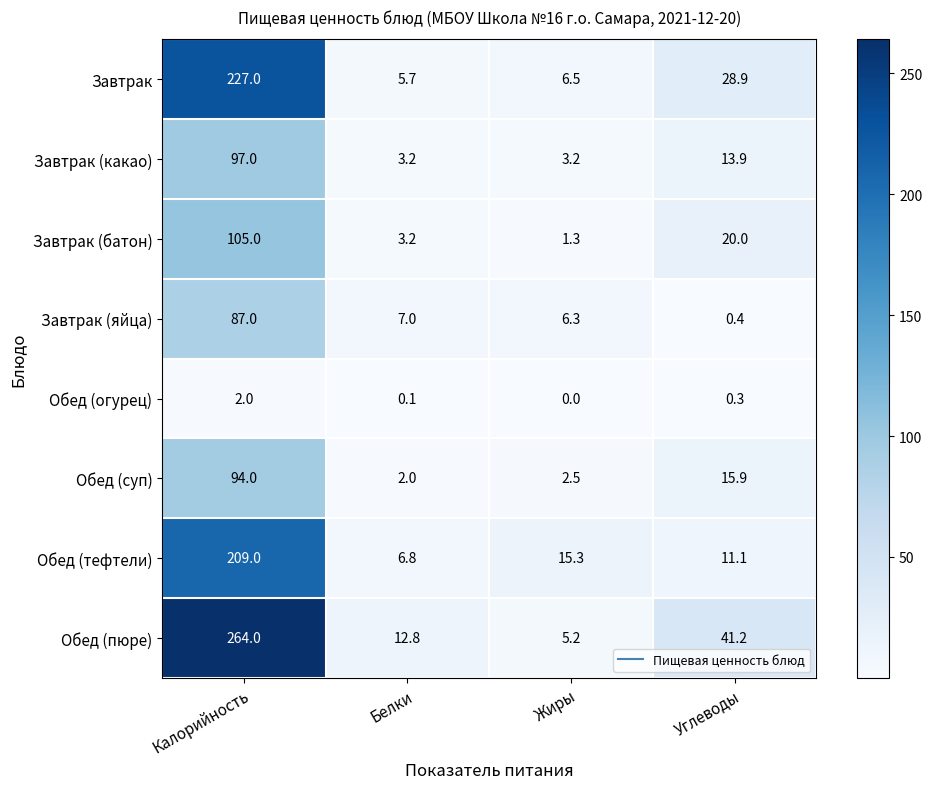

True or false: Завтрак has a value of 227.0 at Калорийность.

True